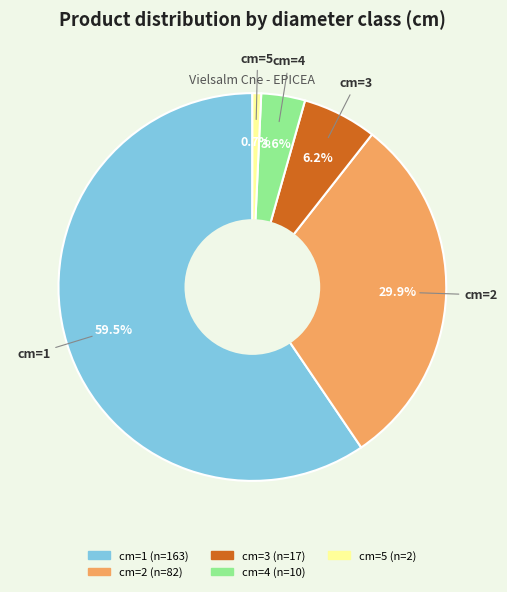

Does any single category account for the majority?

Yes